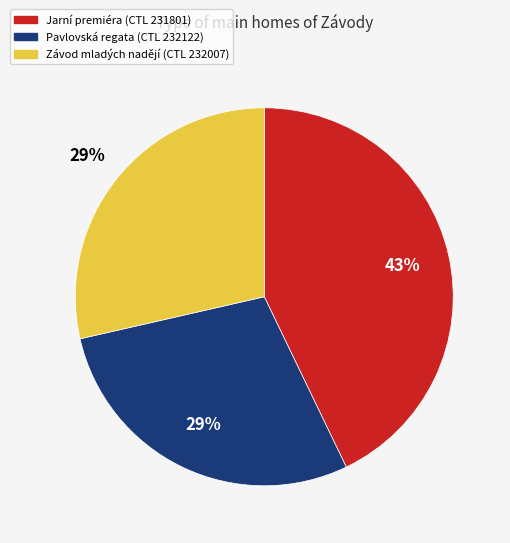

How many slices are in this pie chart?

3